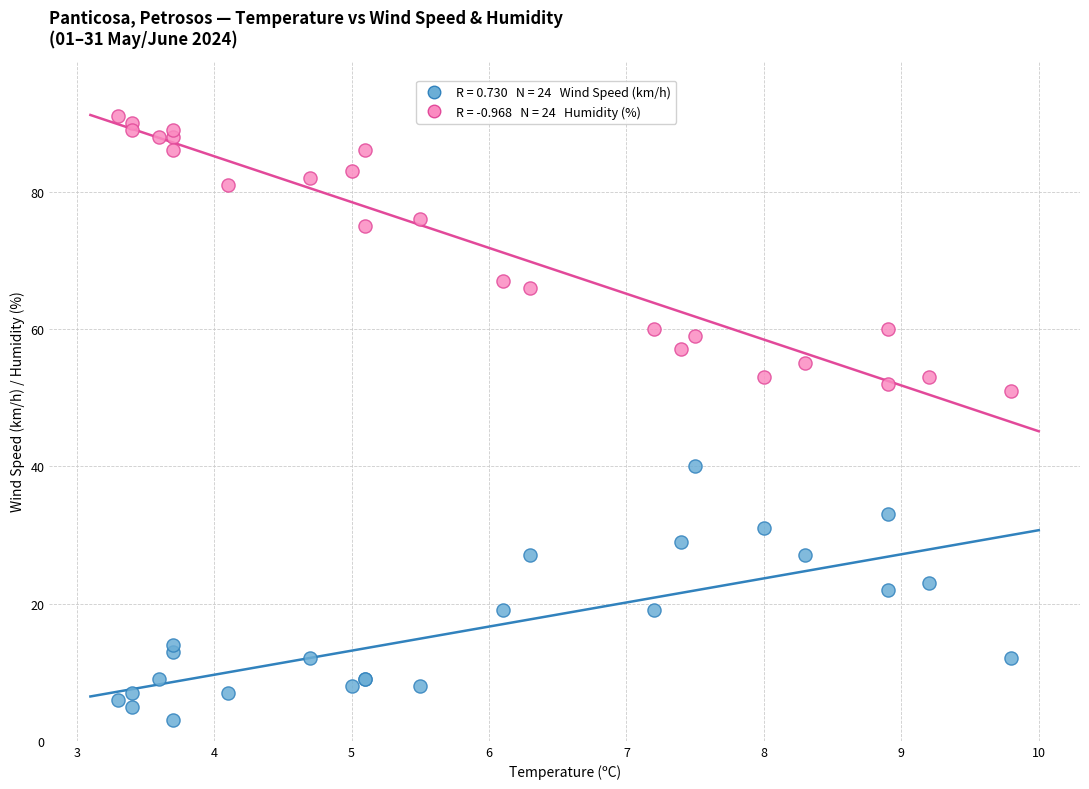

Across all series, what Y value is closest to 47?

51